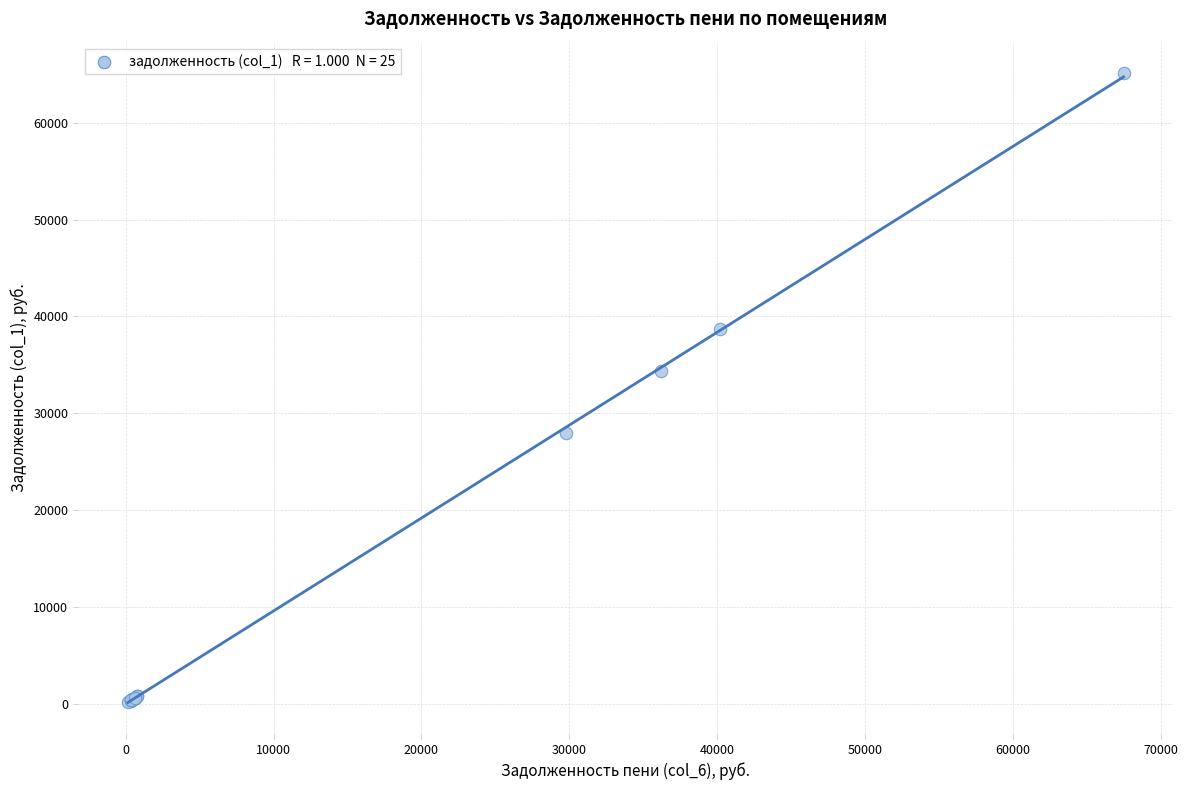

What Y value in the scatter plot is closest to 32635?

34365.6